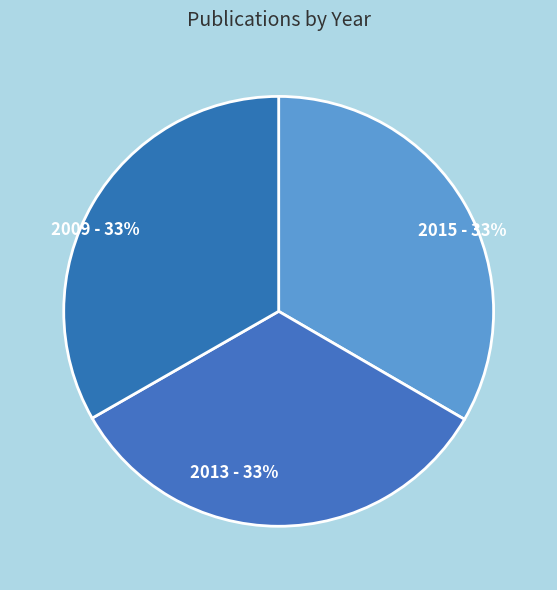

Approximately how many times larger is the value at 2013 - 33% compared to 2015 - 33%?

1.0